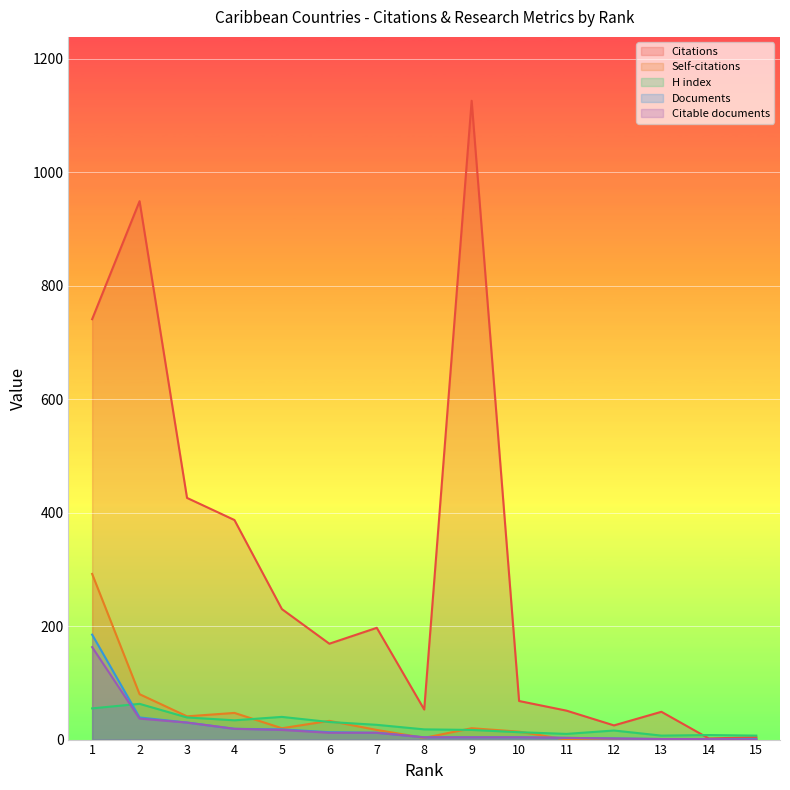

Reading left to right, extract all data points from this chart.

Citations: 741	949	426	387	230	169	197	53	1126	68	51	25	49	2	4
Self-citations: 292	80	41	47	20	33	17	3	20	14	0	0	0	0	0
H index: 55	63	39	34	40	31	26	18	17	13	10	16	7	8	7
Documents: 185	39	30	19	18	13	12	4	4	4	3	2	1	1	1
Citable documents: 163	37	30	19	17	12	12	4	4	4	3	2	1	1	0